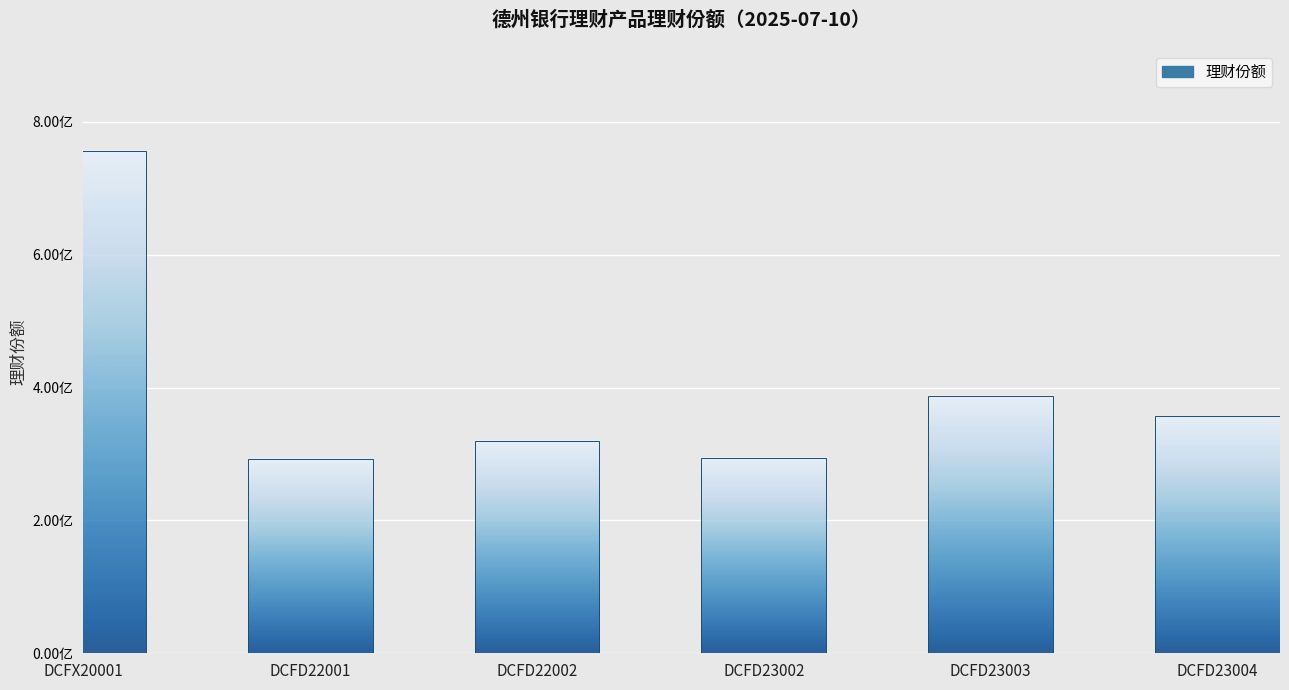

Is it true that the value at DCFD22002 is 319290637.3?

True